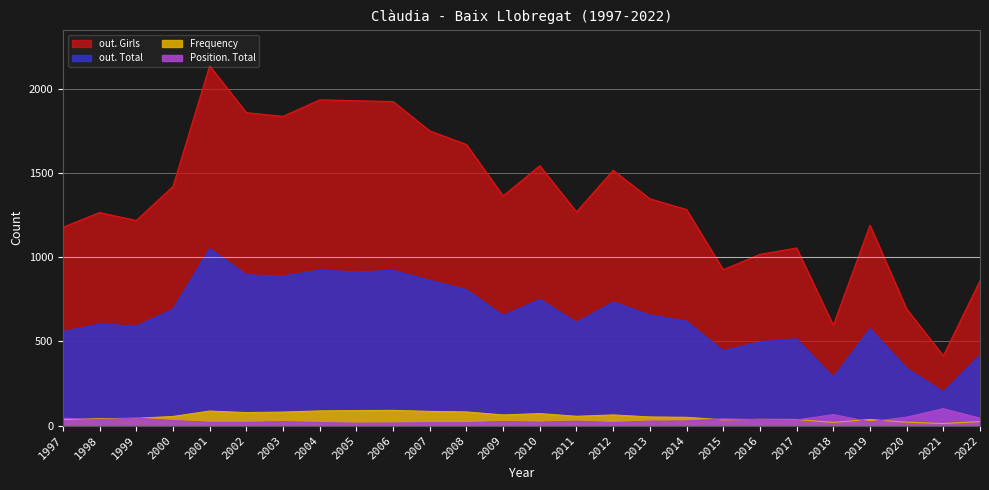

At which category does Frequency reach its first local peak?

2001